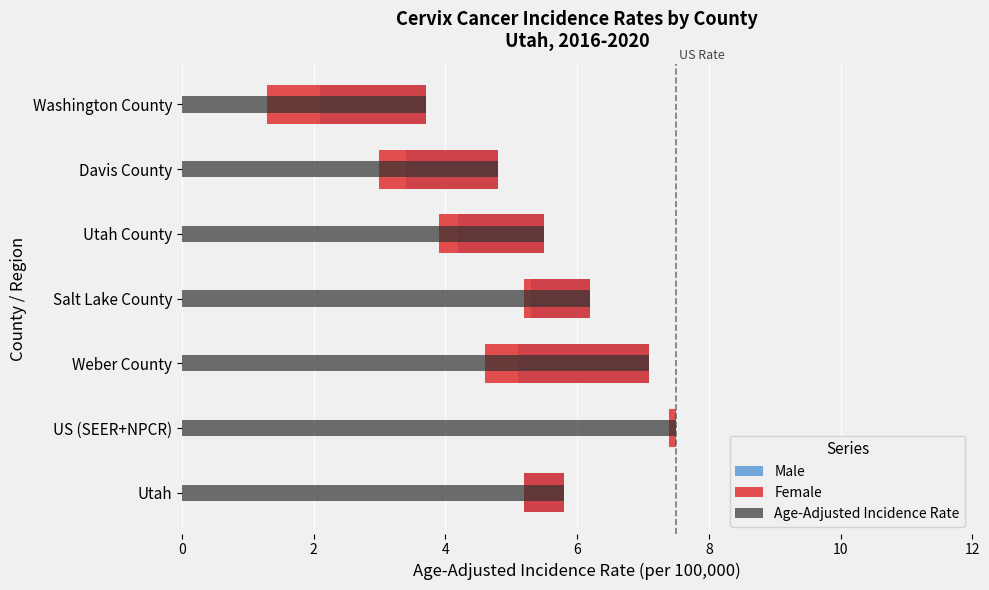

Rank the series by their maximum value, from highest to lowest.

Age-Adjusted Incidence Rate, Male, Female